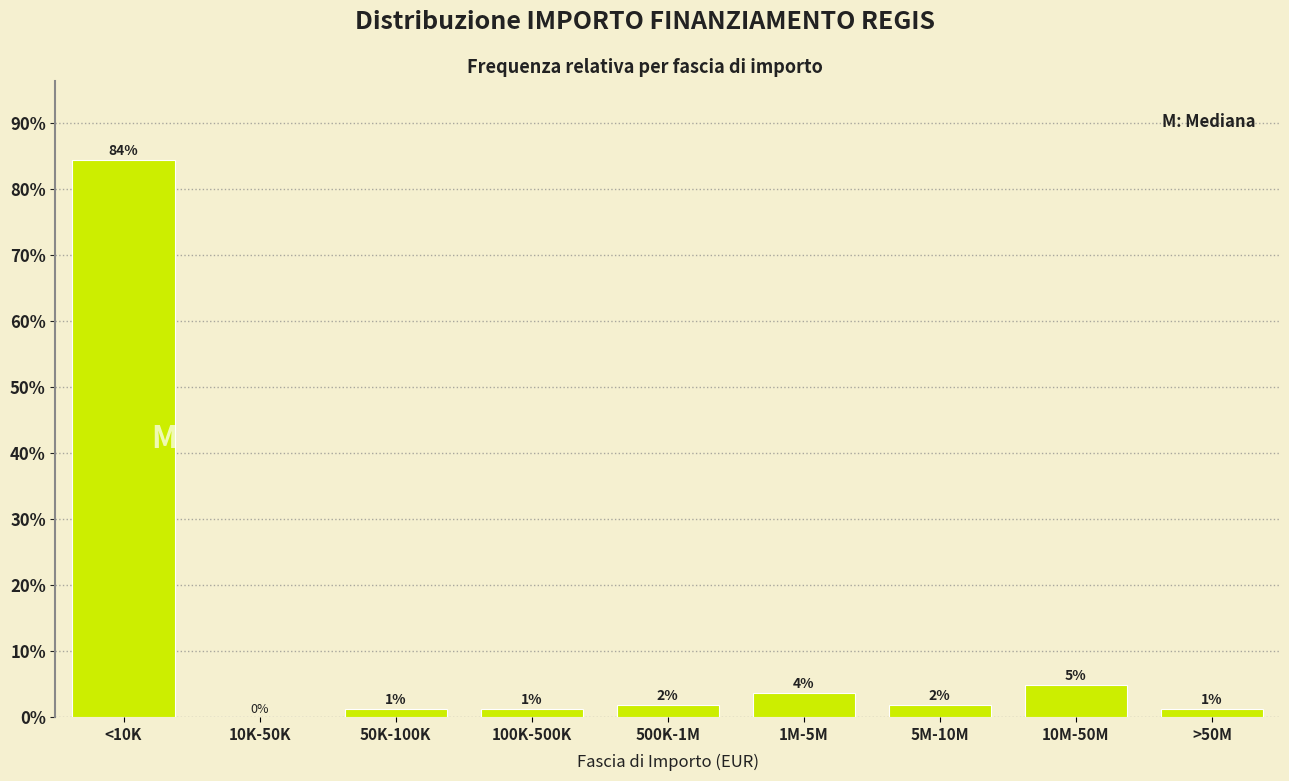

Are the bars horizontal?

No